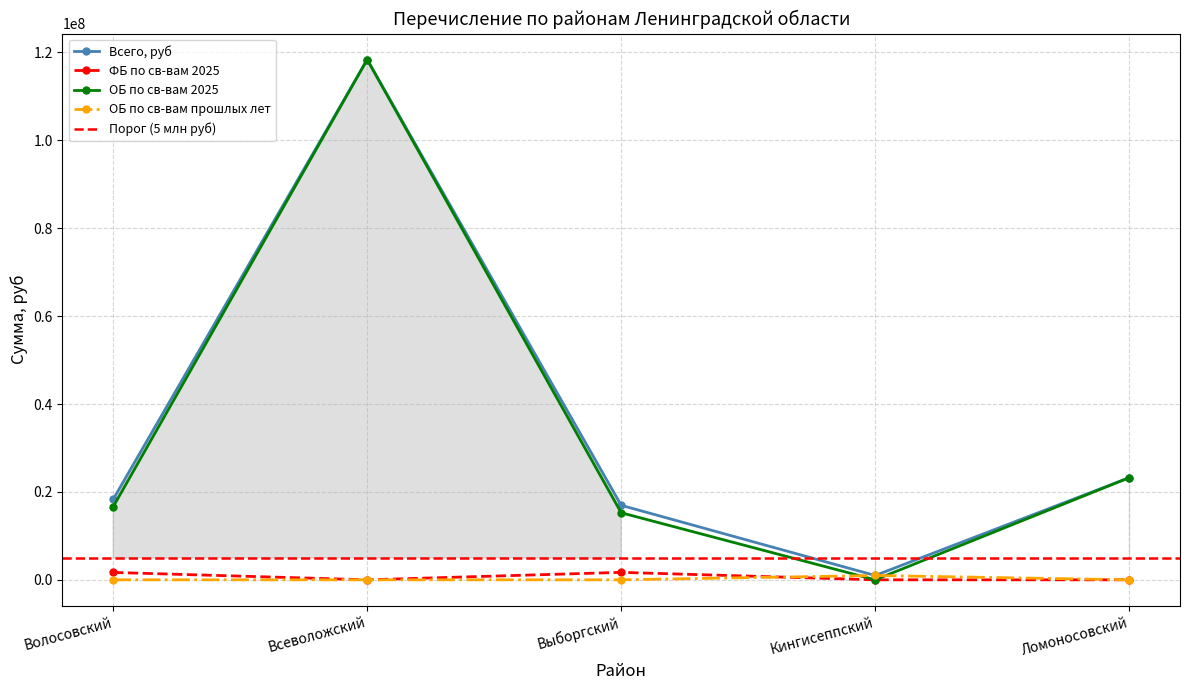

Reading right to left, list all the values displayed in this chart.

Всего, руб: Ломоносовский=23240741.7	Кингисеппский=984219.8	Выборгский=16954123.2	Всеволожский=118380190.2	Волосовский=18311126.1
ФБ по св-вам 2025: Ломоносовский=0.0	Кингисеппский=0.0	Выборгский=1698000.0	Всеволожский=0.0	Волосовский=1681800.0
ОБ по св-вам 2025: Ломоносовский=23240741.7	Кингисеппский=0.0	Выборгский=15256123.2	Всеволожский=118380190.2	Волосовский=16629326.1
ОБ по св-вам прошлых лет: Ломоносовский=0.0	Кингисеппский=984219.8	Выборгский=0.0	Всеволожский=0.0	Волосовский=0.0